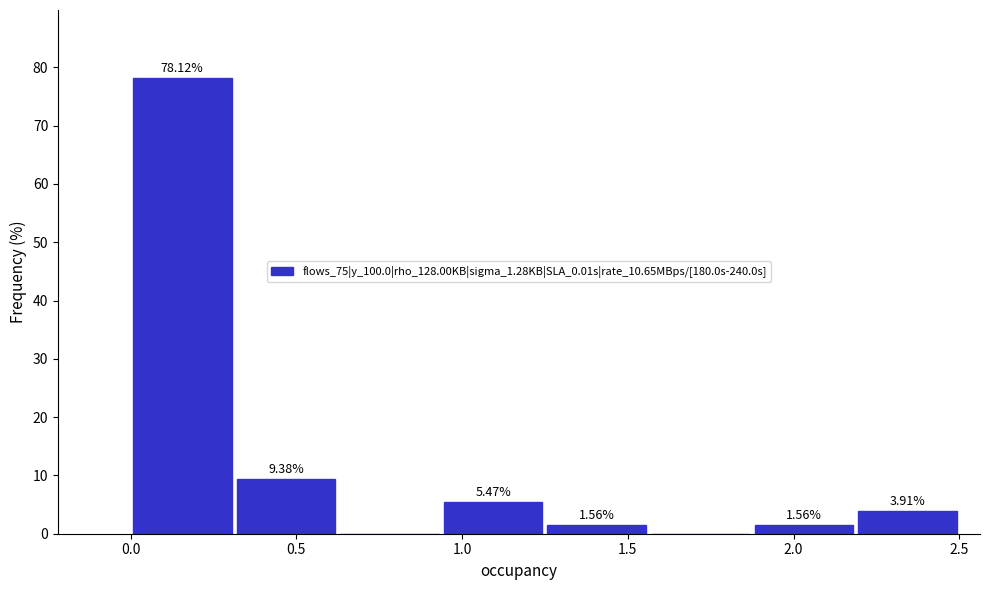

Which range on the x-axis has the tallest bar?

0.00 to 0.30